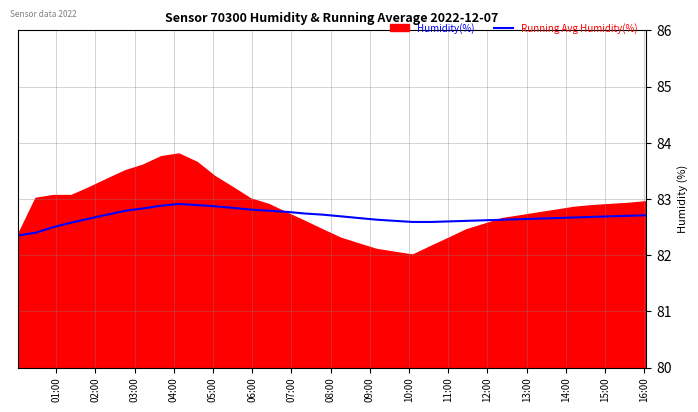

What is the label of the 13th point from the left?

13:00